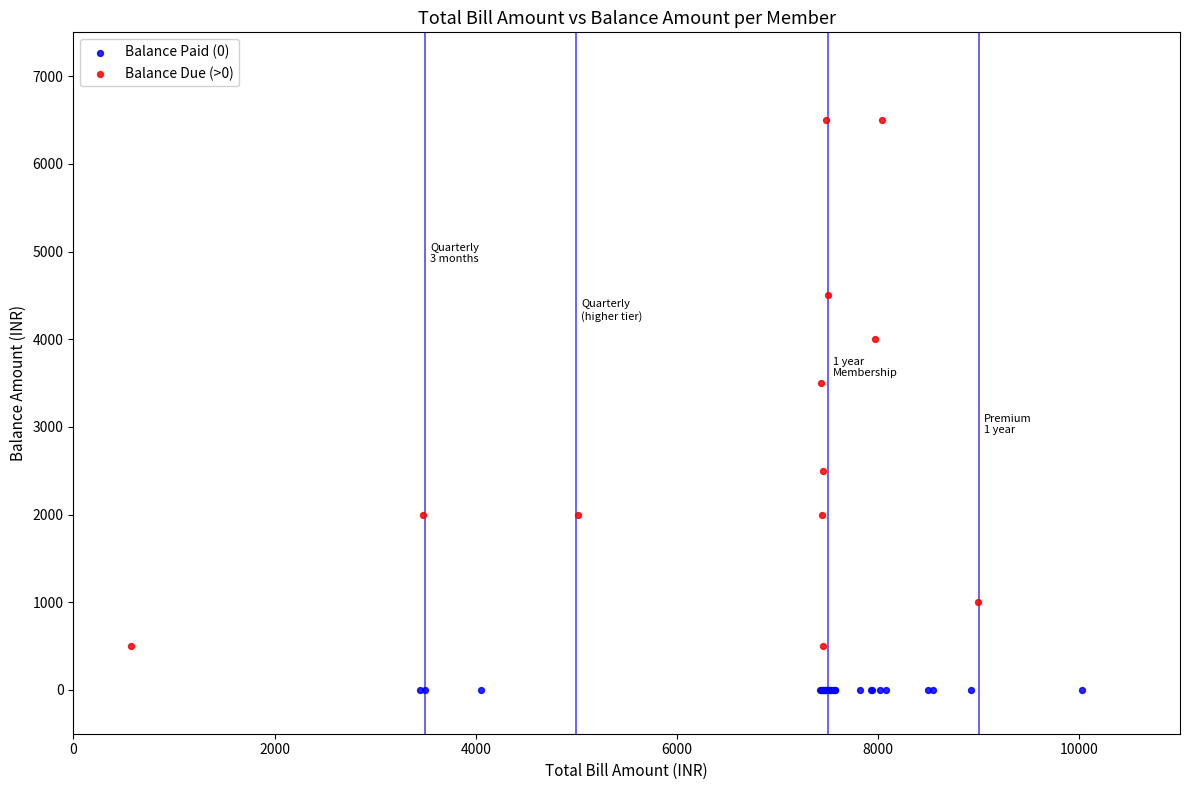

Which series contains the highest Y value?

Balance Due (>0)